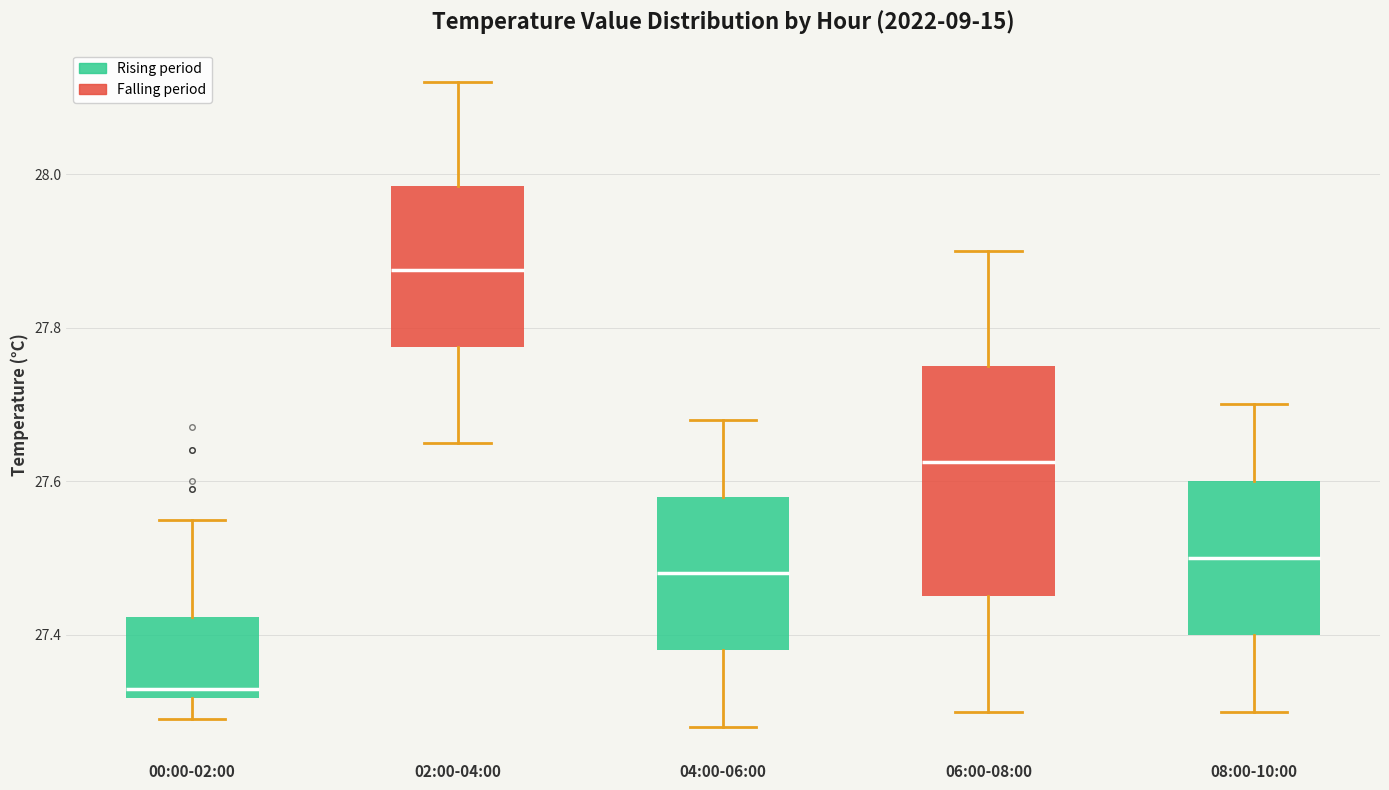

Where is the lower edge of the box for 06:00-08:00 on the y-axis? The values are not printed on the chart, so give them approximately, as read against the axis.

27.46